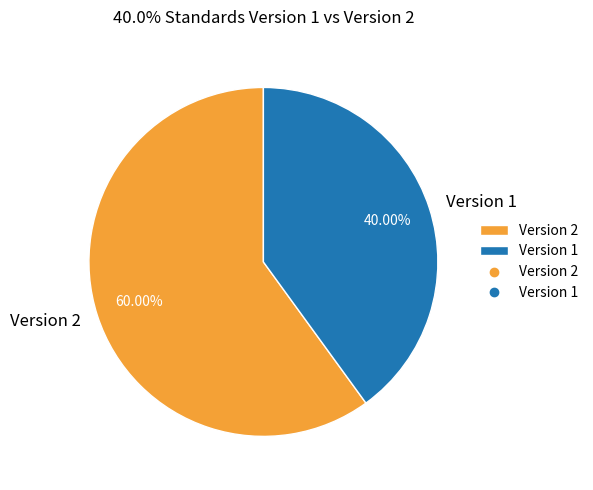

Do Version 1 and Version 2 together represent more than half of the pie?

Yes